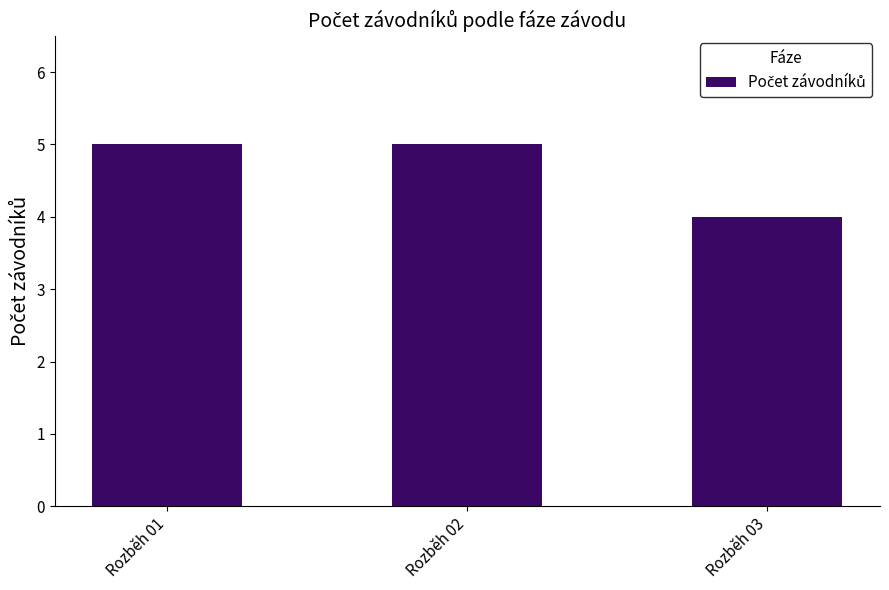

True or false: the data shows 5 at Rozběh 01.

True